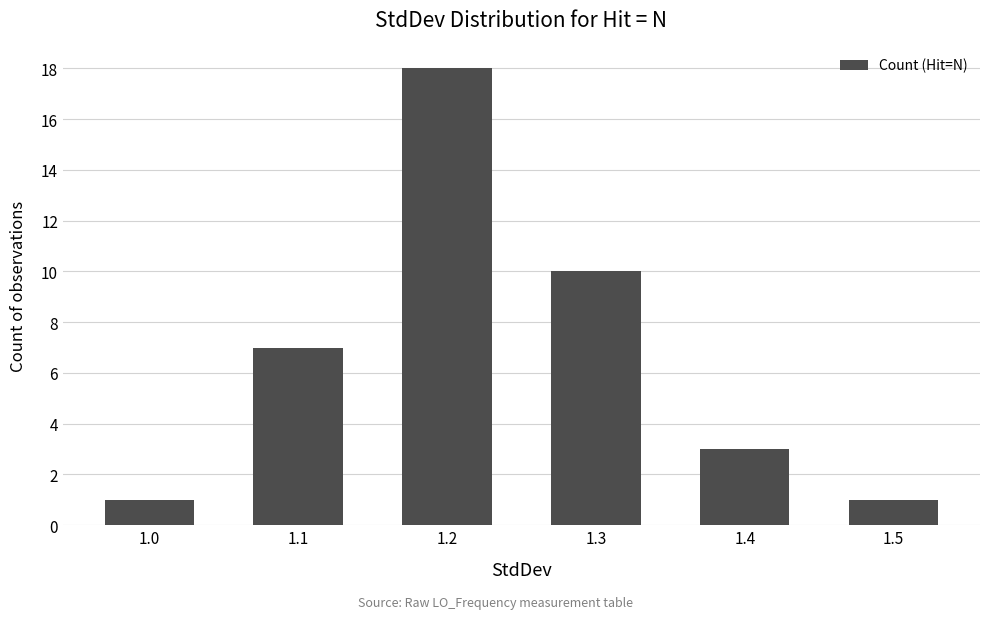

Are the bars horizontal?

No